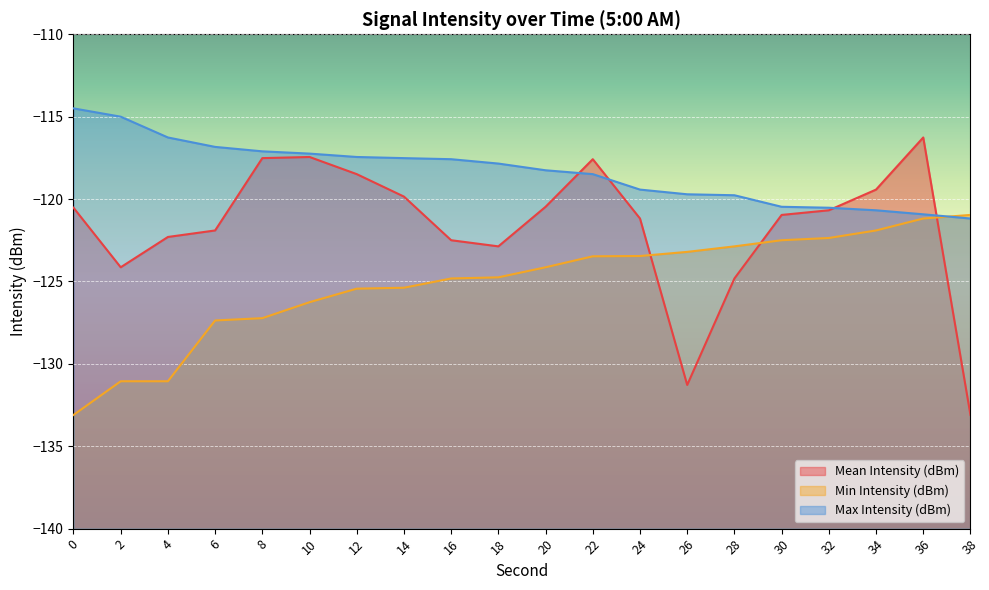

The Max Intensity (dBm) series shows -117.2 at 10. True or false?

True